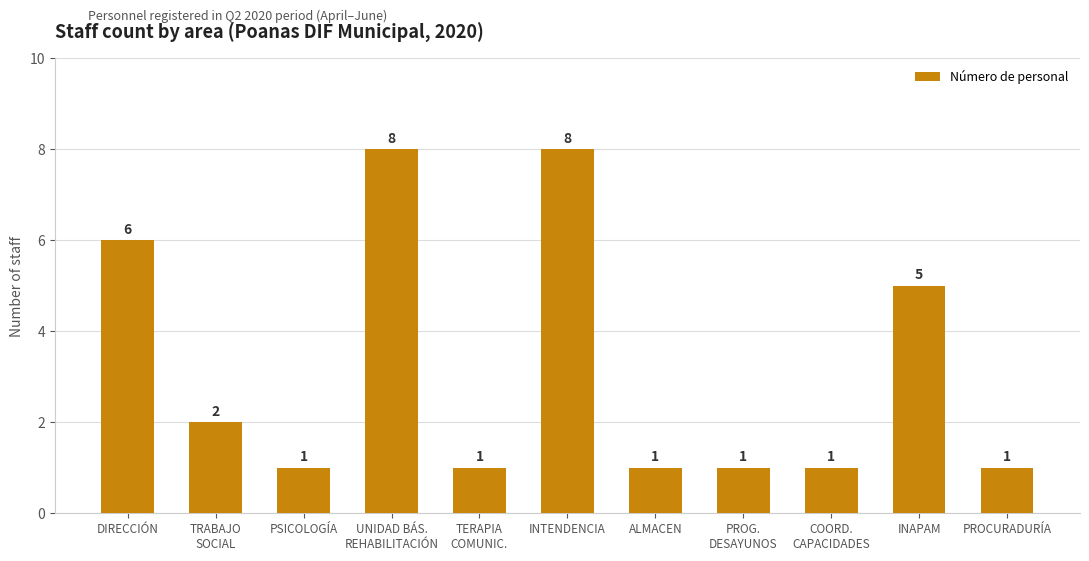

What is the average value?

3